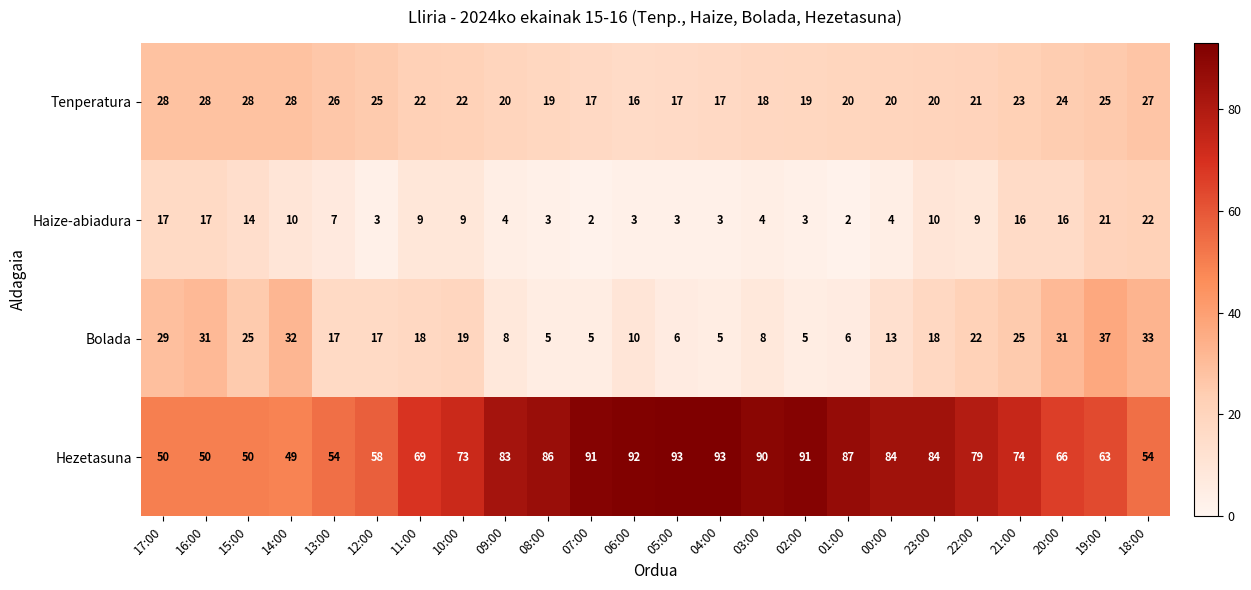

What is the approximate value of Hezetasuna at 23:00?

84